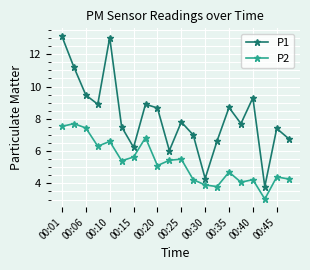

True or false: P2 and P1 intersect in this chart.

False